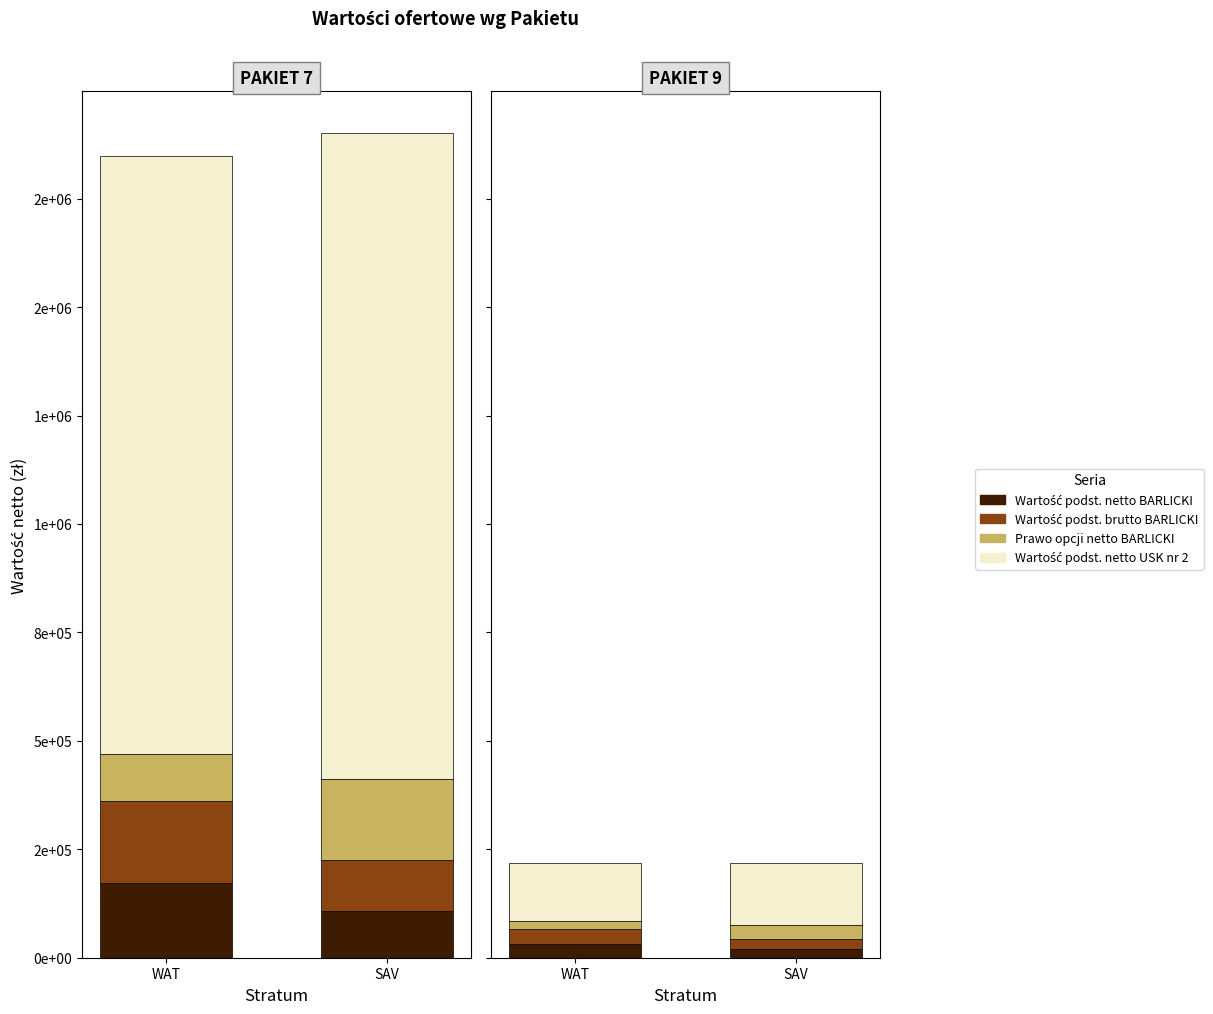

What is the sum of the Wartość prawa opcji brutto BARLICKI values at 7 and 9?

138643.9